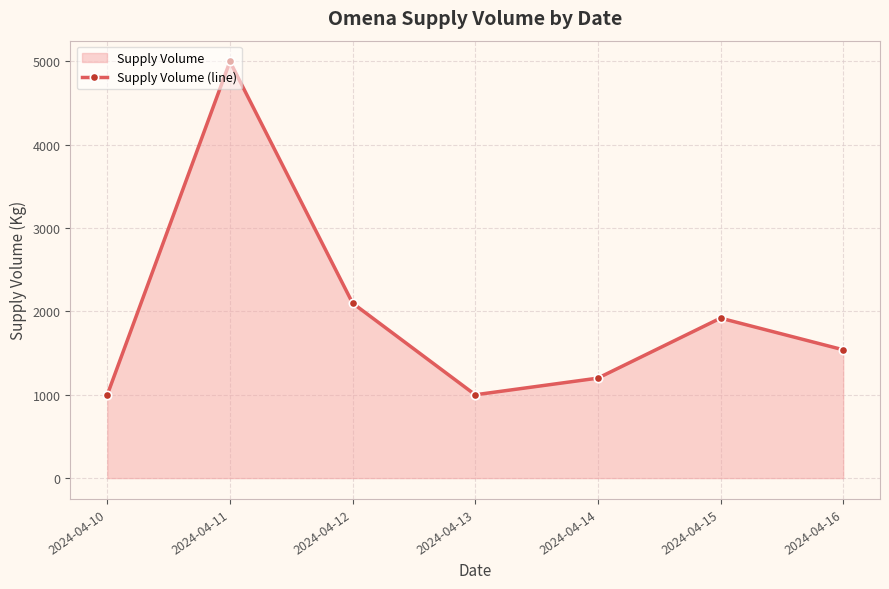

How many lines are shown in the chart?

1